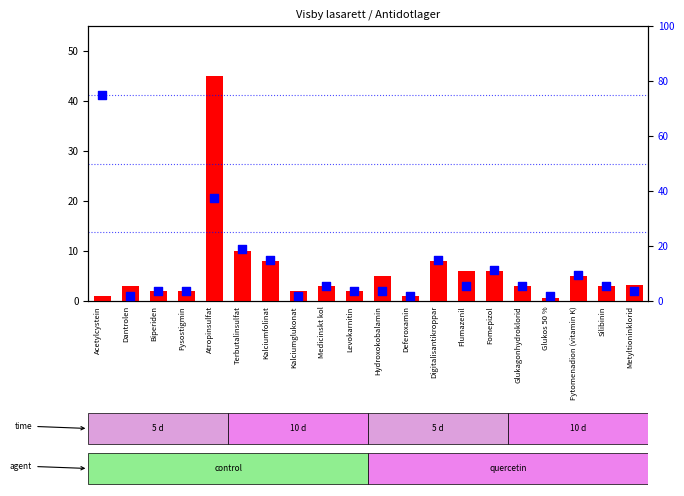

Which series reaches the maximum Y coordinate?

percentile rank within the sample